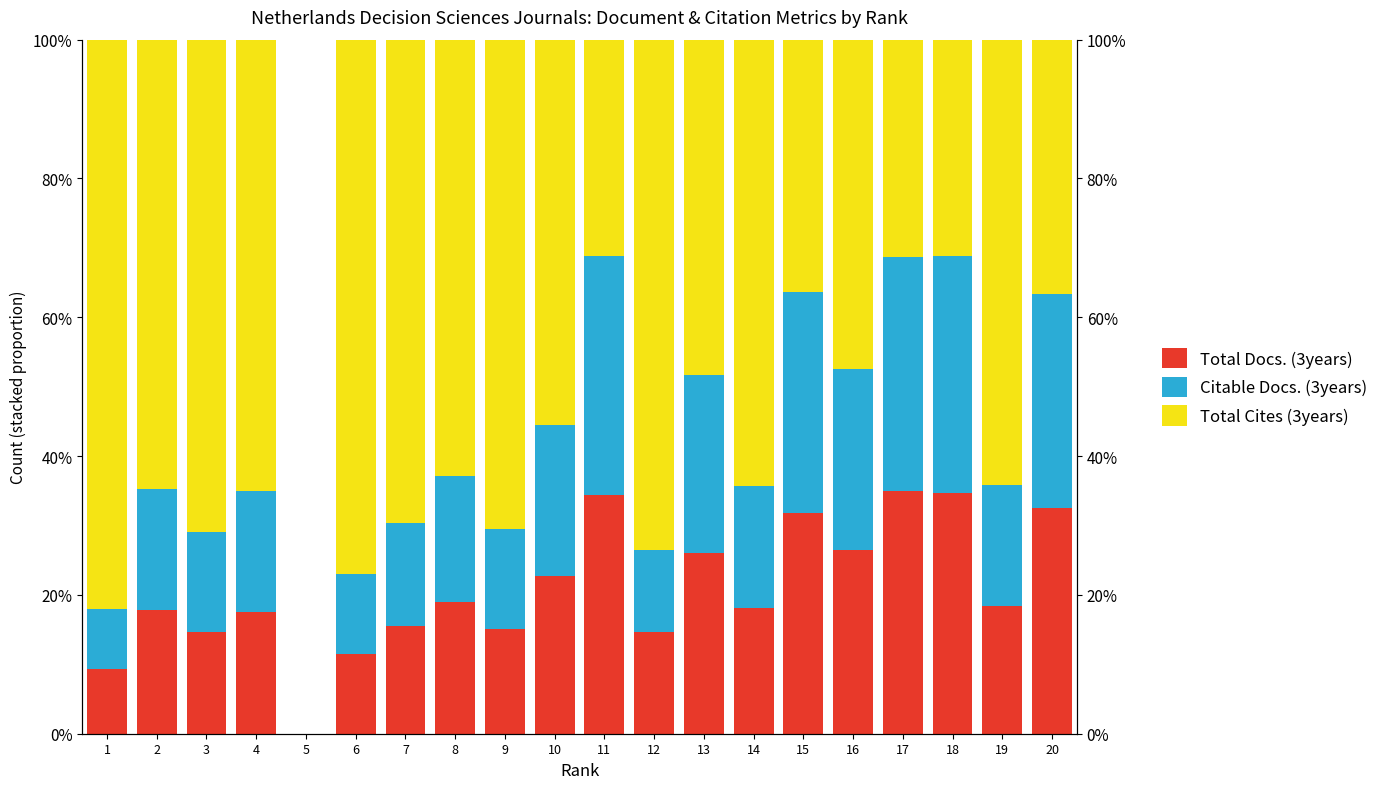

At which category is the sum across all series the highest?

1